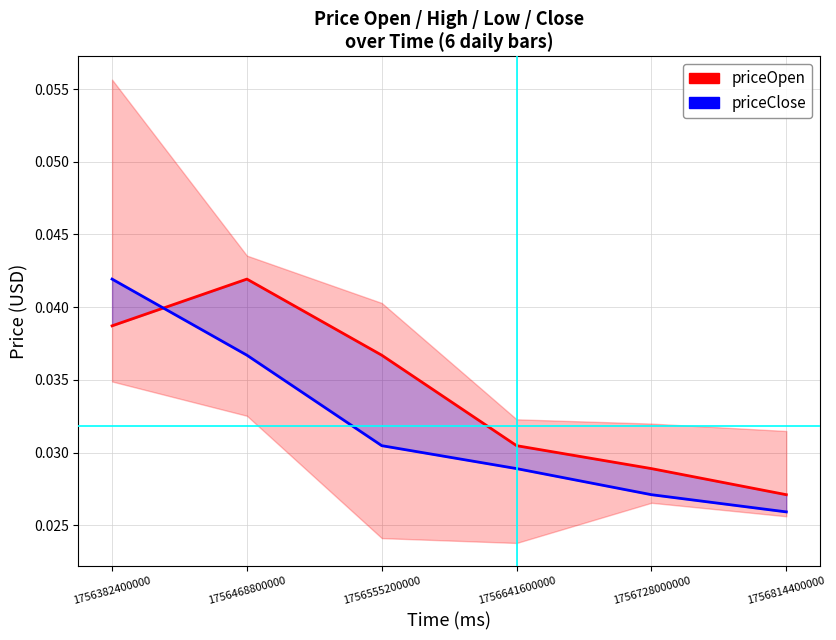

Between 1756468800000 and 1756555200000, which is larger?

1756468800000